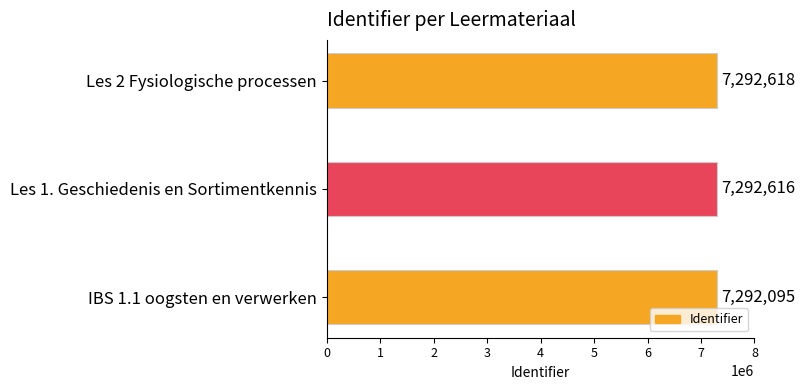

Read the value at Les 2 Fysiologische processen, to the nearest 50.

7292600